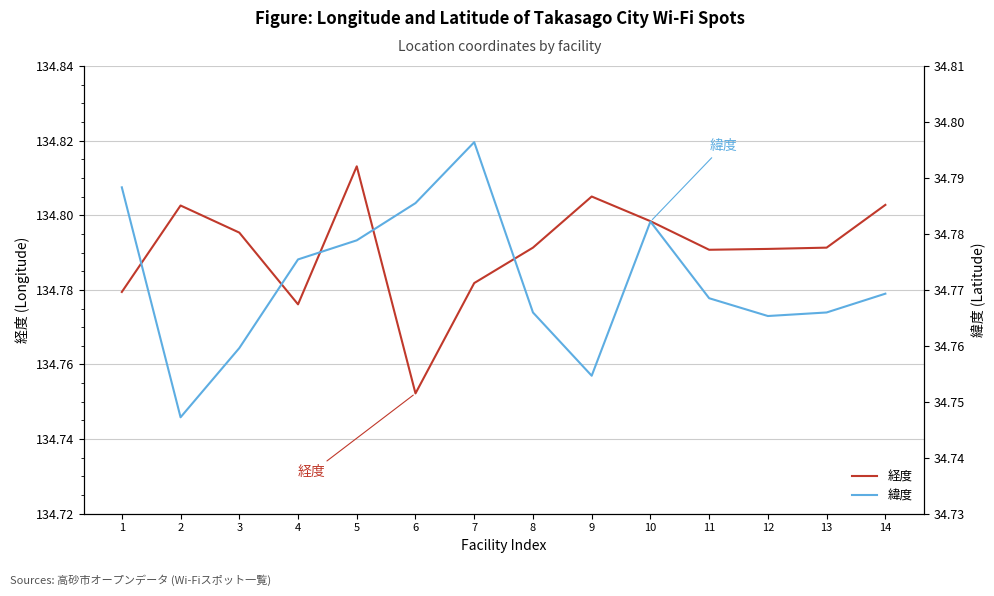

What are all the series names shown in the legend?

経度, 緯度